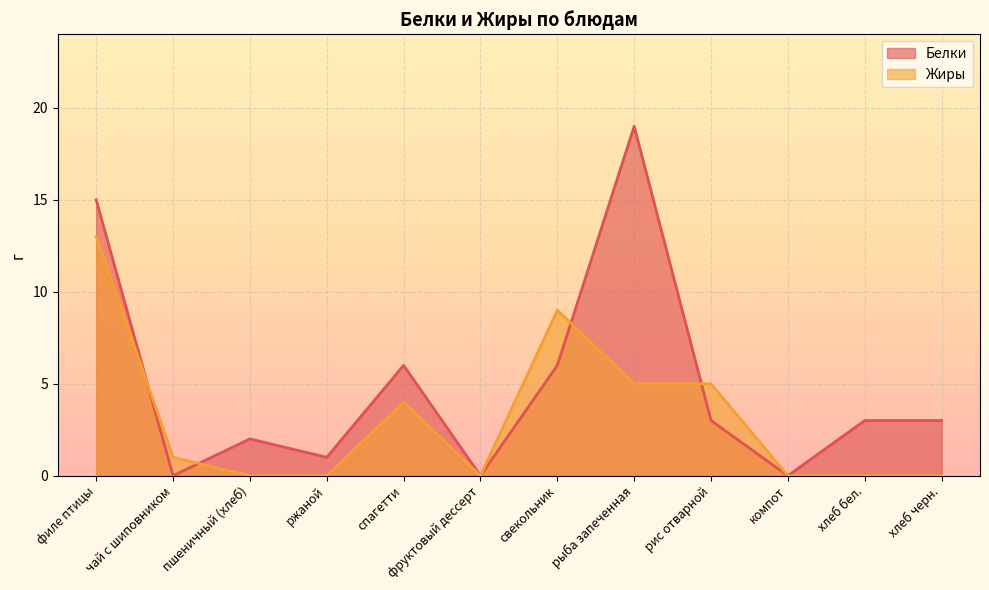

What is the label of the 2nd point from the left?

чай с шиповником